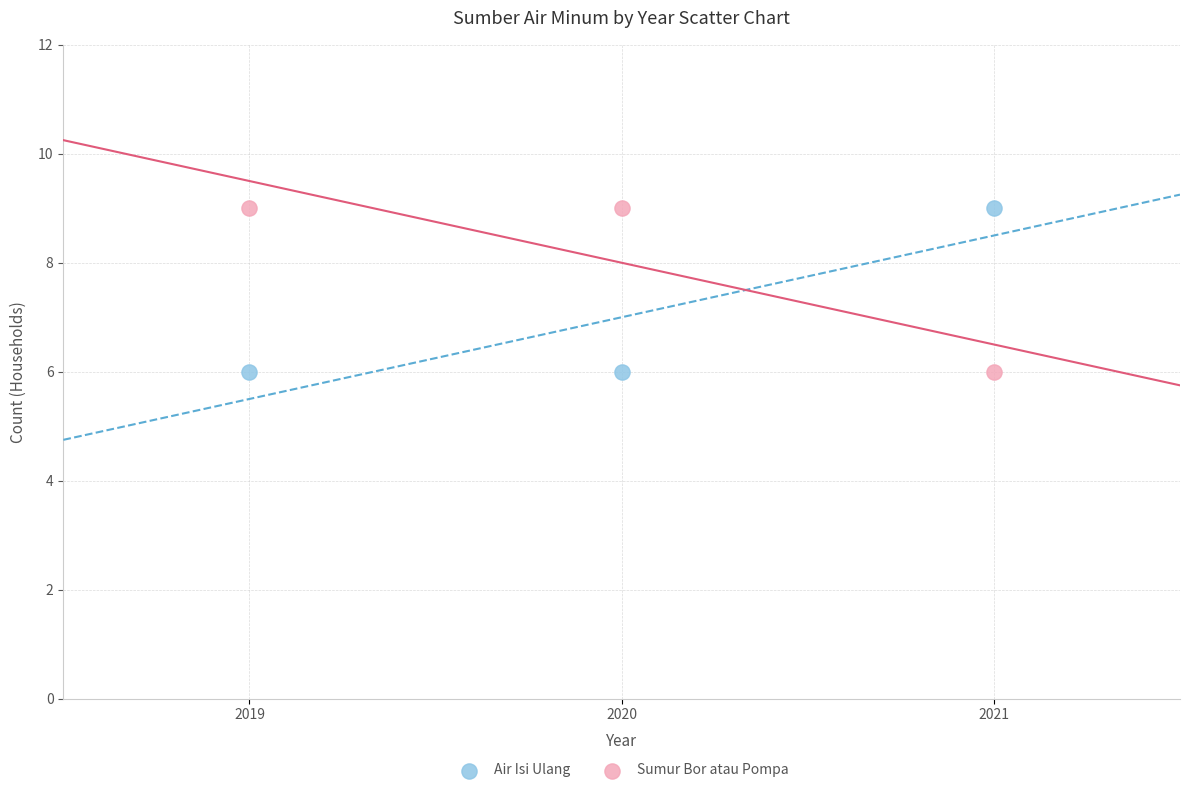

Across all data points, what is the average X value?

2020